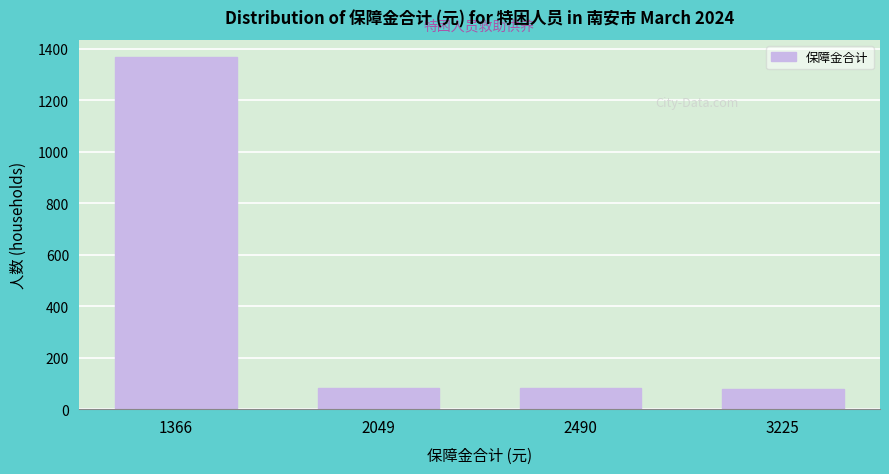

What is the minimum value shown in the chart?

77